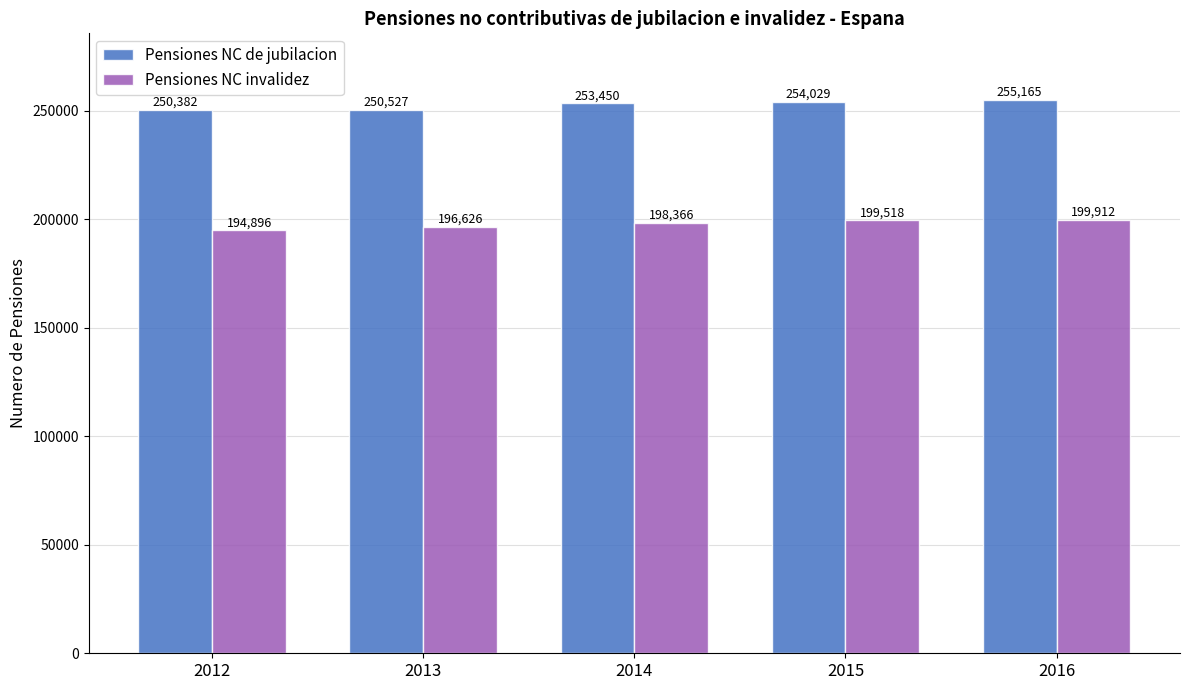

True or false: Pensiones NC invalidez has a value of 198366 at 2014.

True